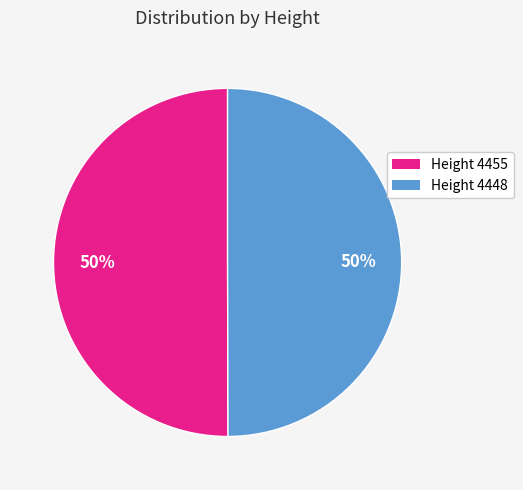

Approximately how many times larger is the value at Height 4448 compared to Height 4455?

1.0